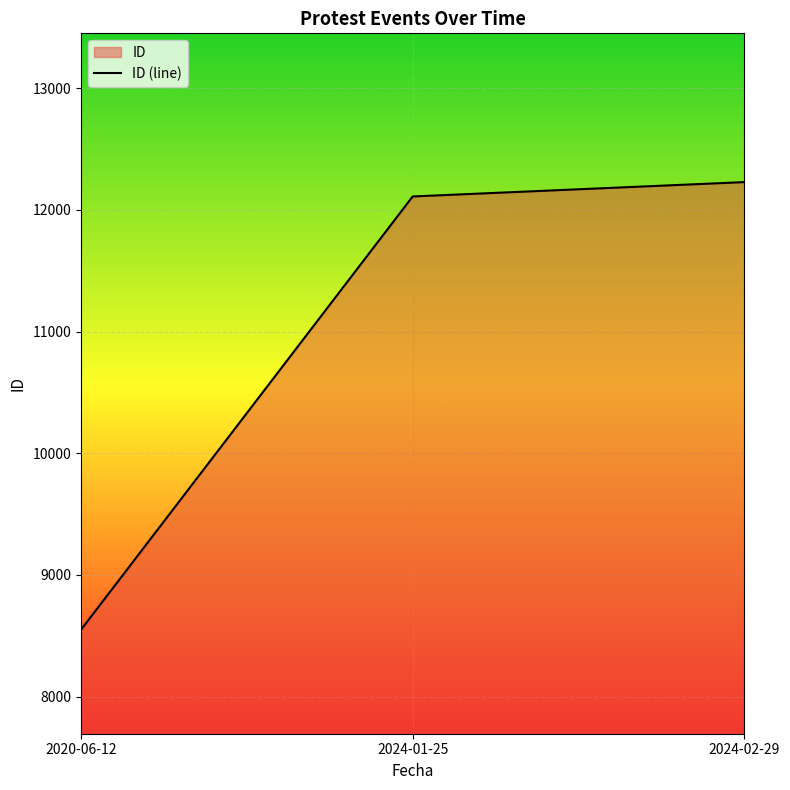

Where is the data nearest to the value 10388?

2024-01-25